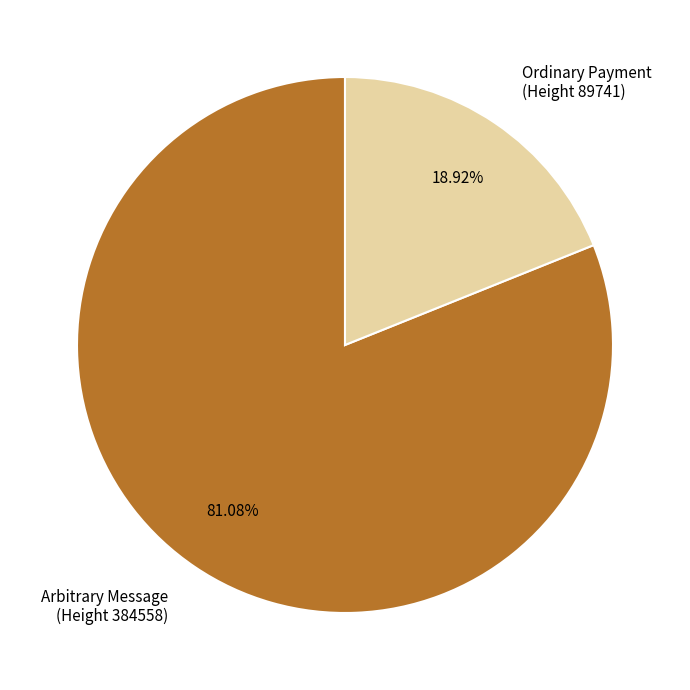

What is the ratio of the value at Arbitrary Message (Height 384558) to the value at Ordinary Payment (Height 89741)?

4.3